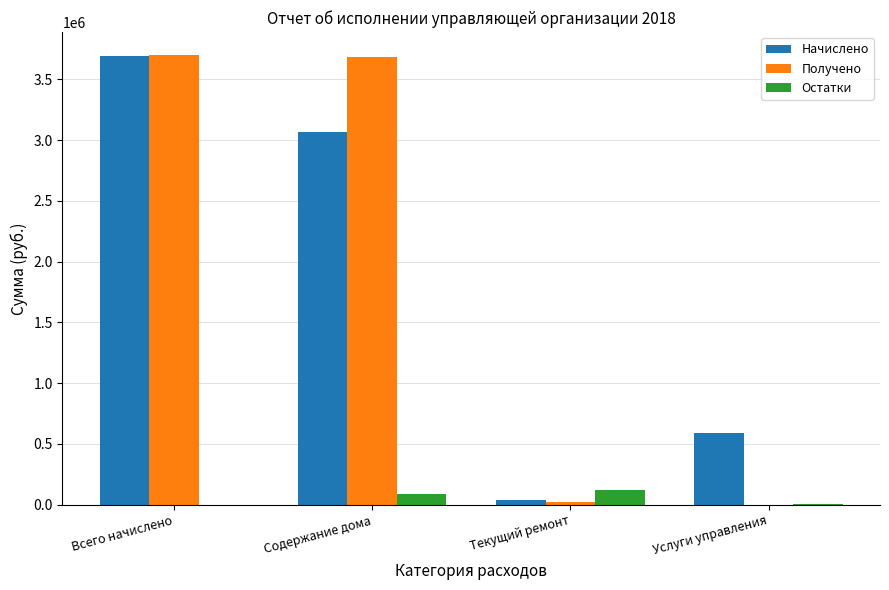

The Начислено series shows 1255612.2 at Всего начислено. True or false?

False